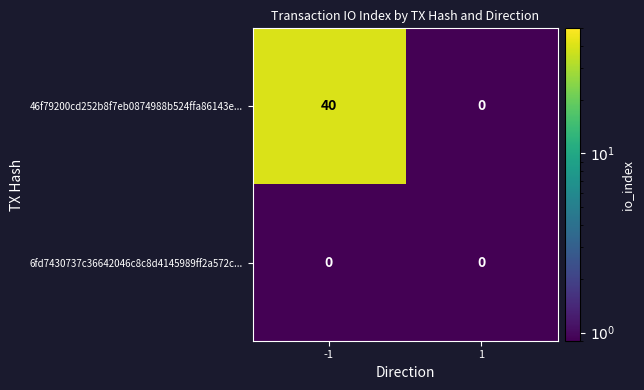

Which series has the largest total across all categories?

46f79200cd252b8f7eb0874988b524ffa86143e...